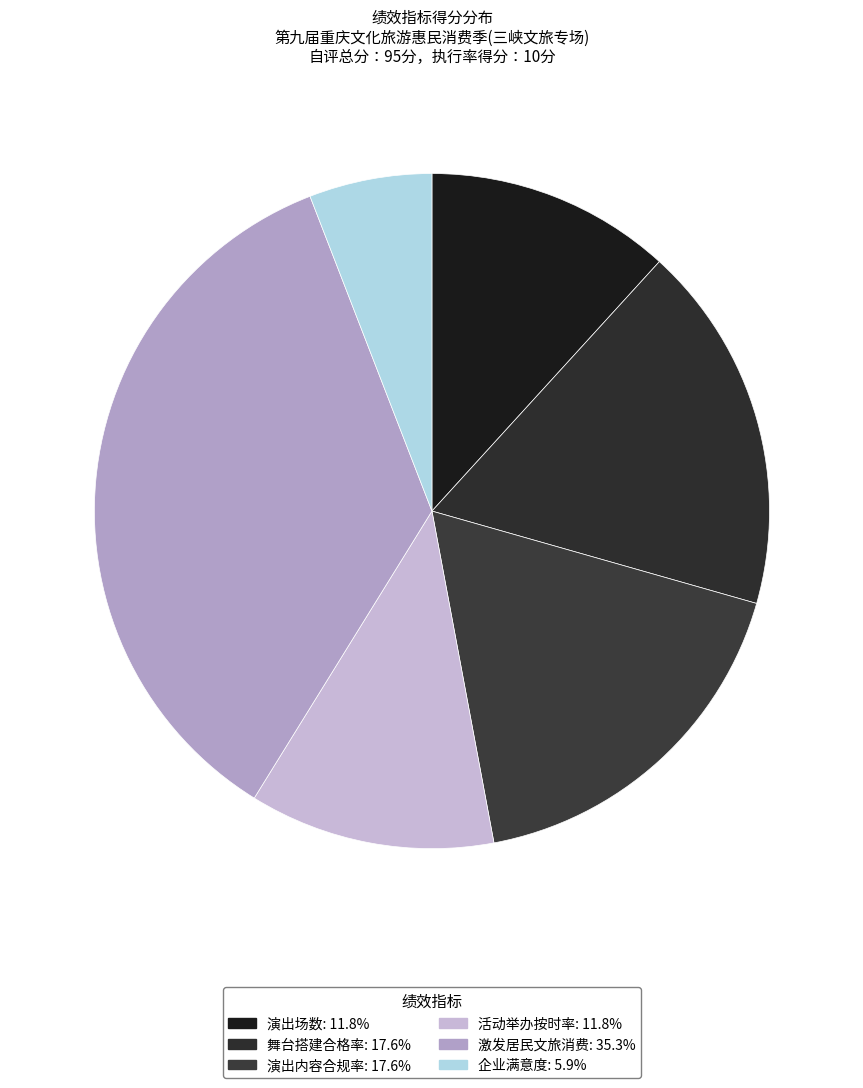

Is it true that 舞台搭建合格率 is 32% of the pie?

False